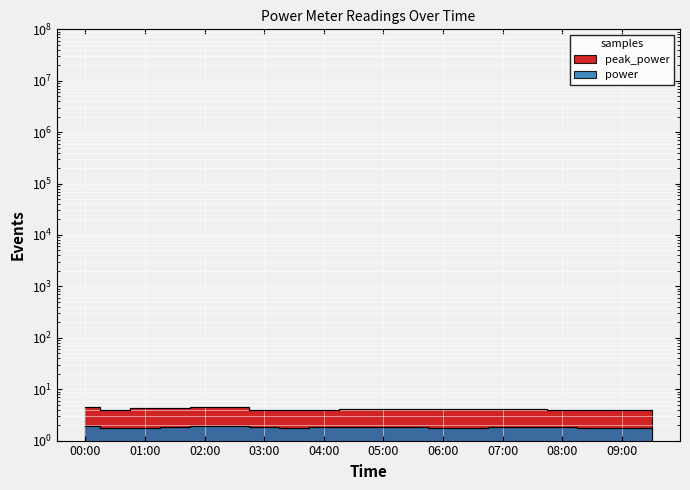

True or false: power and peak_power intersect in this chart.

False